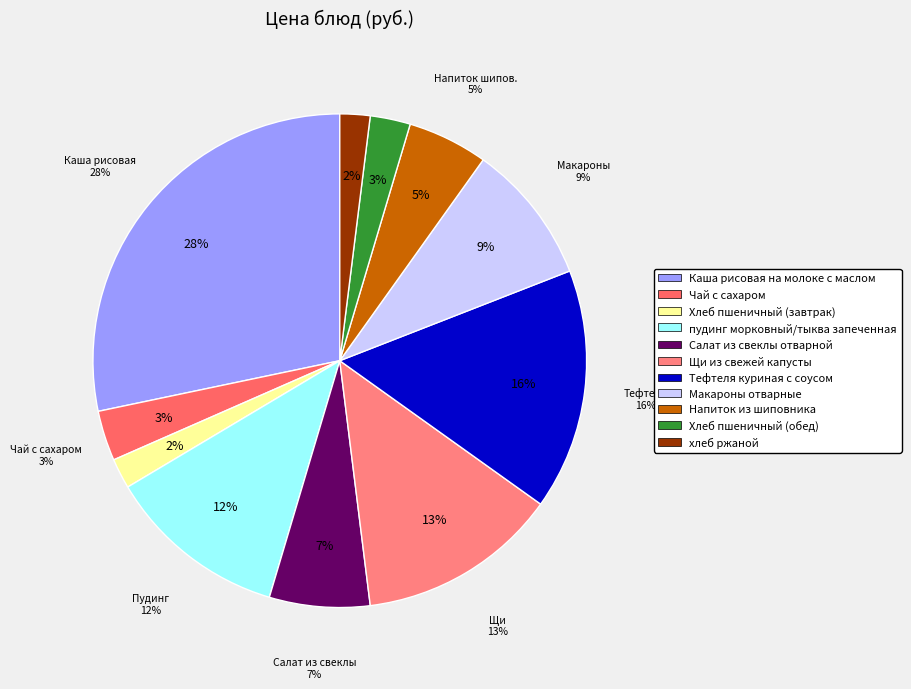

Count the number of slices in the pie.

11